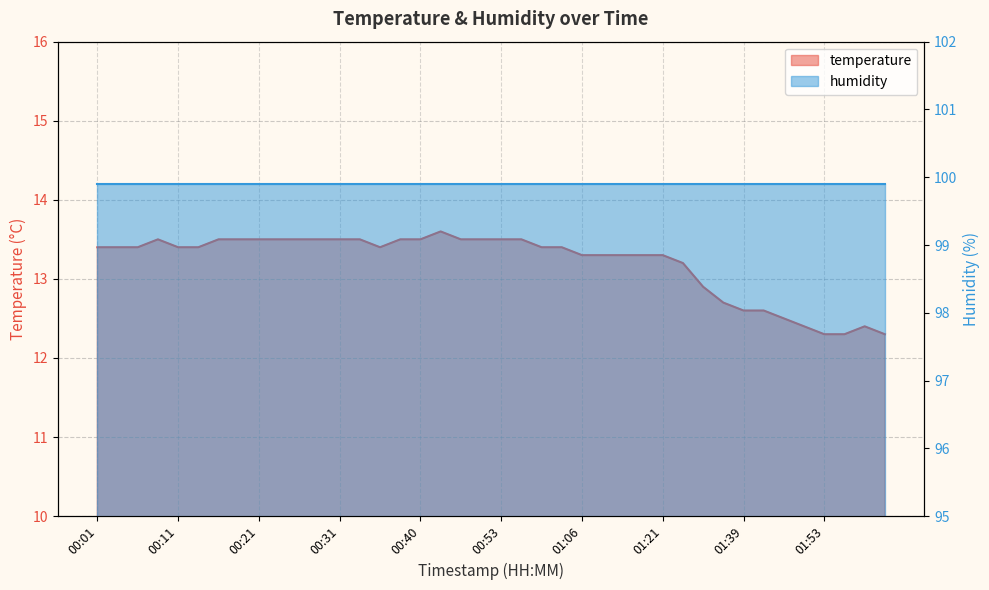

Which has a higher value, 00:01 or 00:21?

00:21